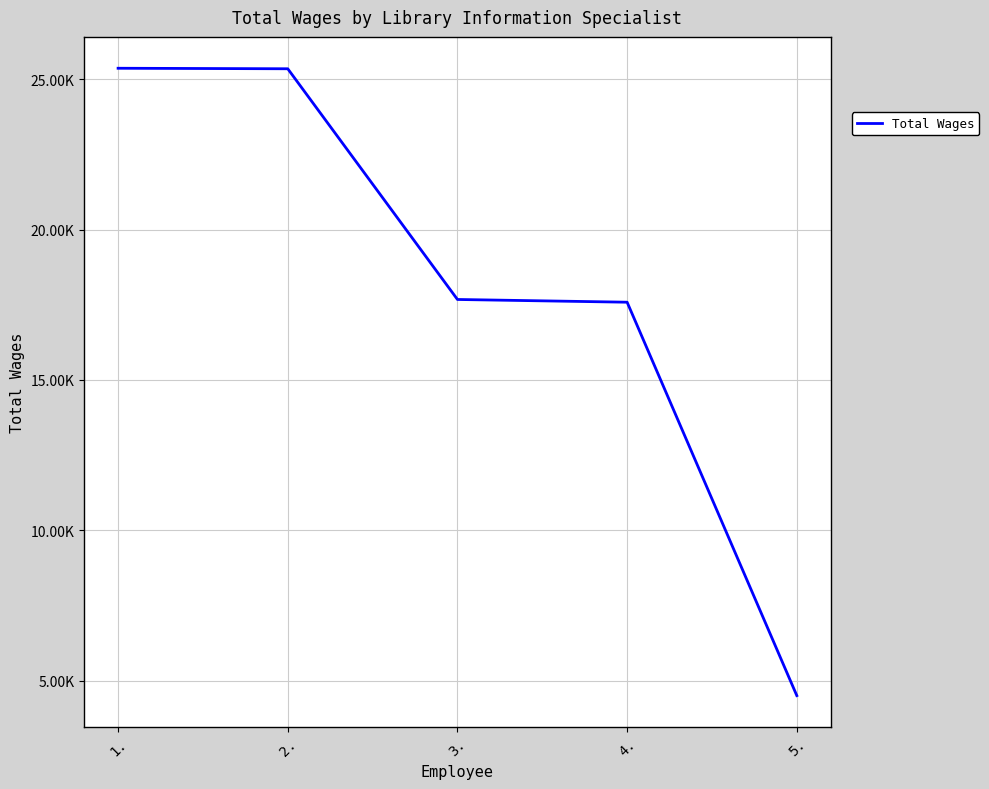

What is the label of the 2nd point from the right?

4.